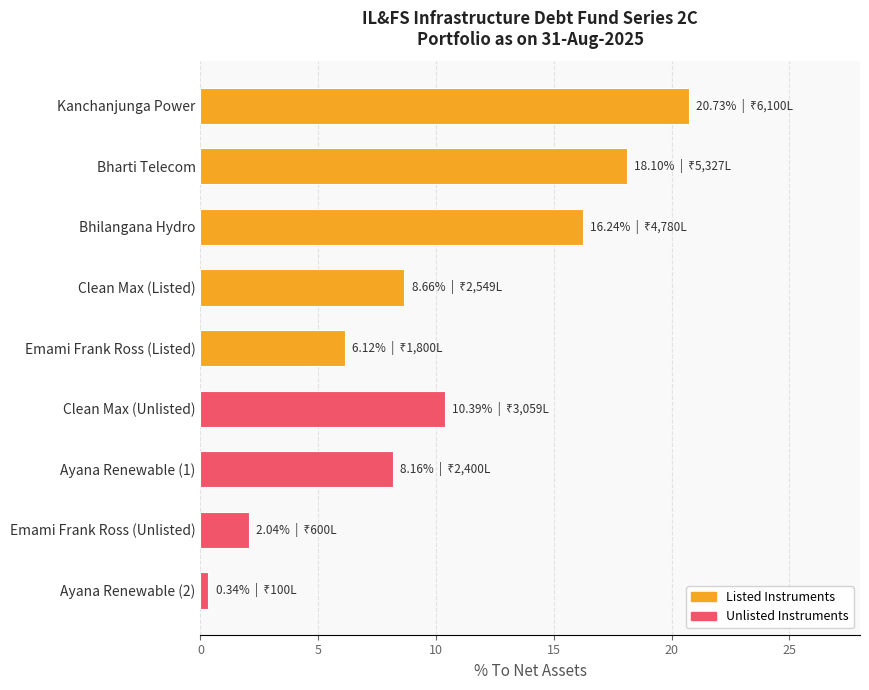

What is the sum of the values at Clean Max (Listed) and Bharti Telecom?

26.8